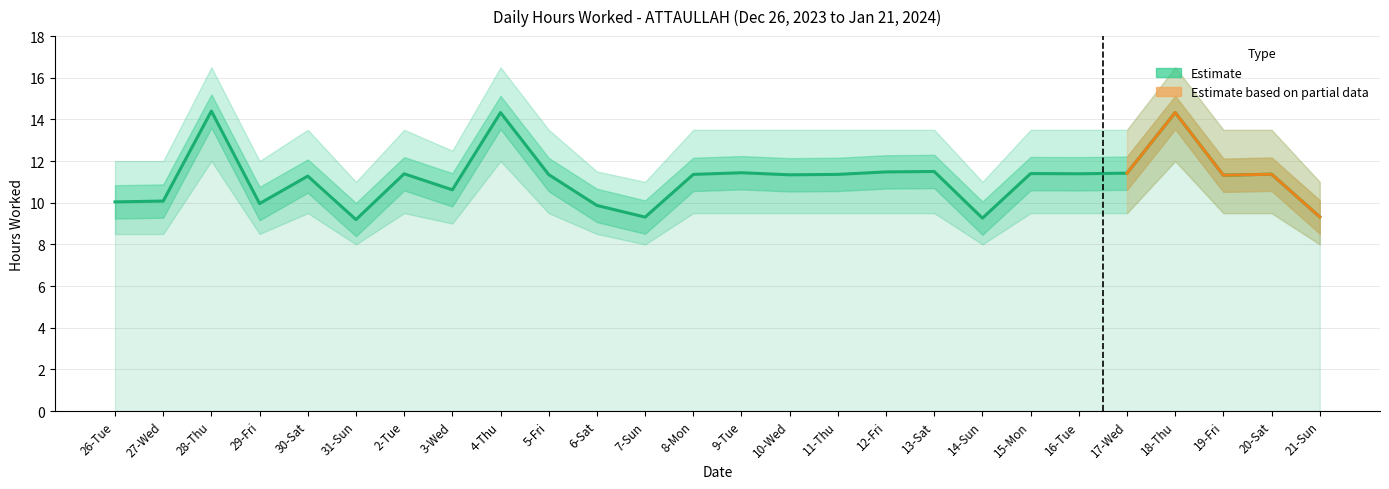

Which has a higher value, 14-Sun or 27-Wed?

27-Wed